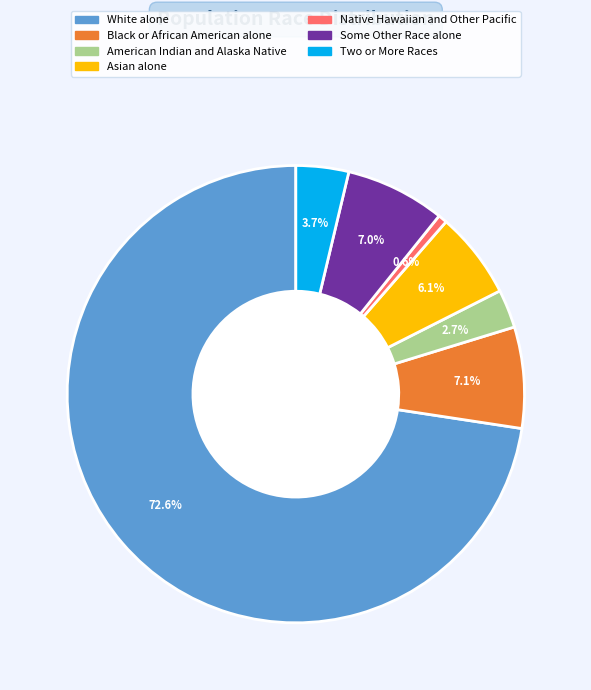

What percentage is the Black or African American alone slice, to the nearest percent?

7%